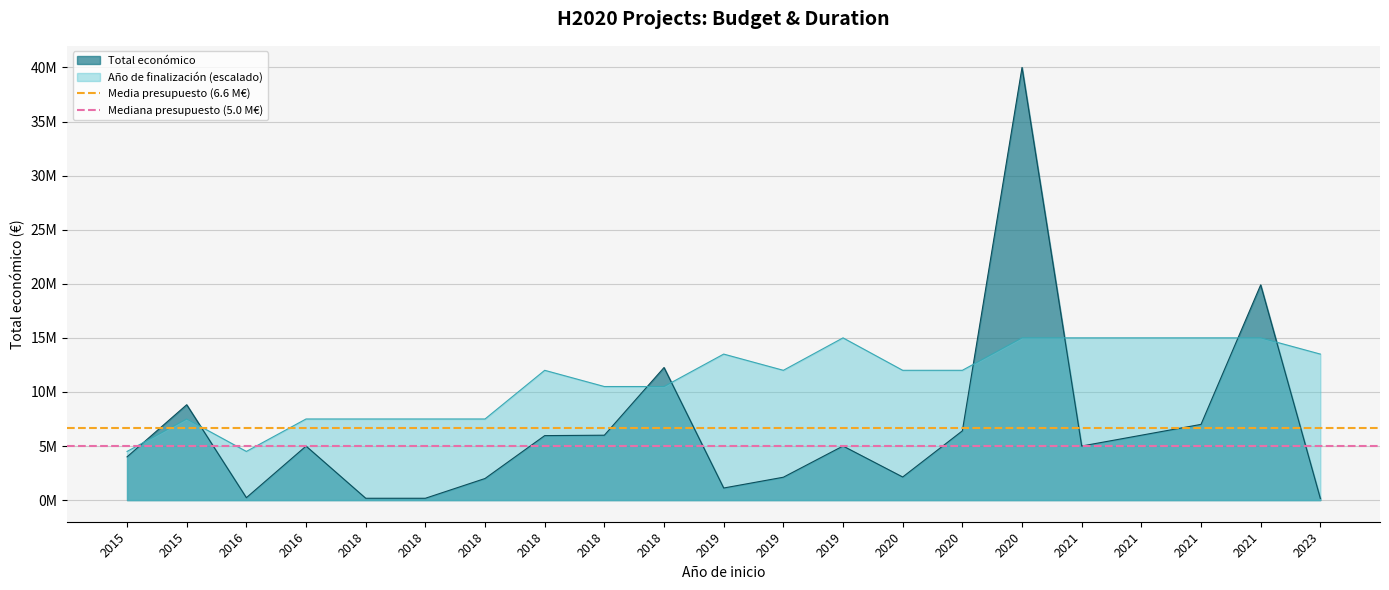

How many lines are shown in the chart?

2